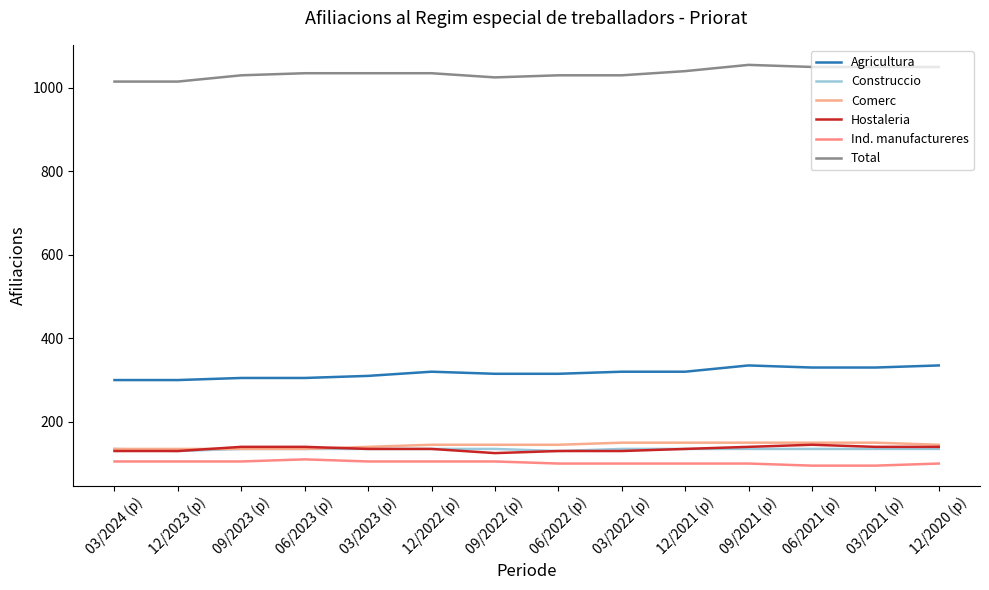

Rank the categories by Ind. manufactureres value from highest to lowest.

06/2023 (p), 03/2024 (p), 12/2023 (p), 09/2023 (p), 03/2023 (p), 12/2022 (p), 09/2022 (p), 06/2022 (p), 03/2022 (p), 12/2021 (p), 09/2021 (p), 12/2020 (p), 06/2021 (p), 03/2021 (p)